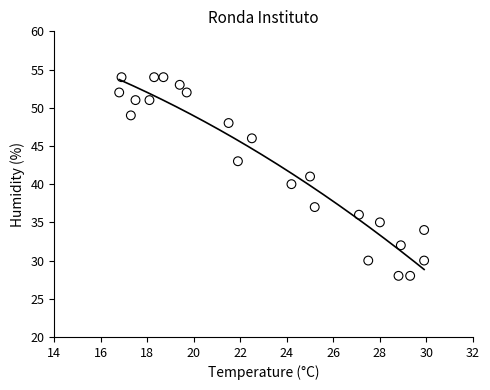

What is the range of Y values (max minus min)?

26